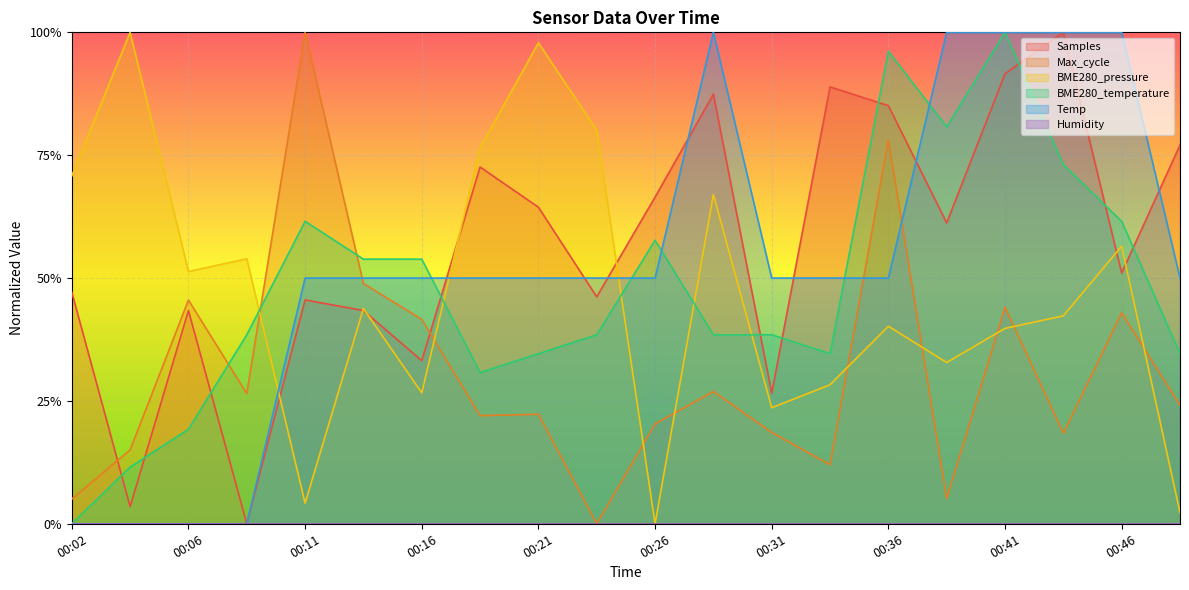

Between 00:16 and 00:46, which is larger?

00:46